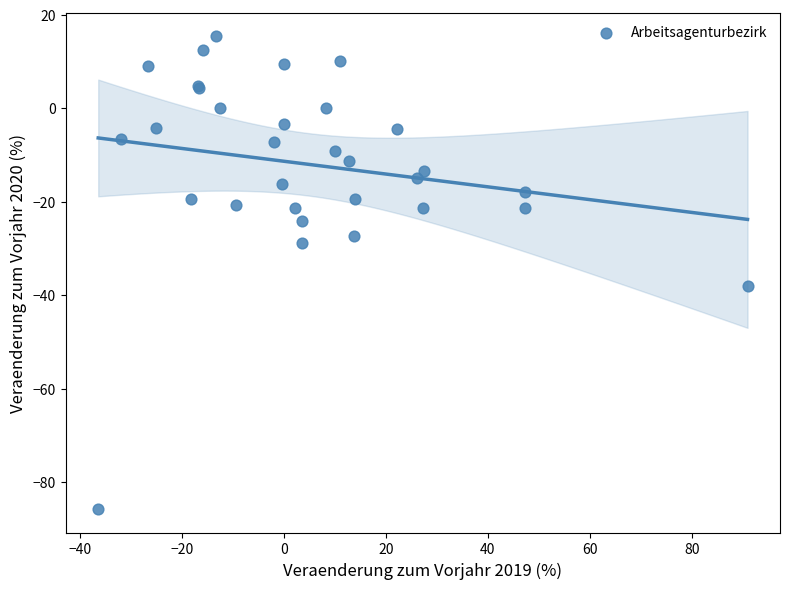

What Y value in the scatter plot is closest to -35?

-38.1